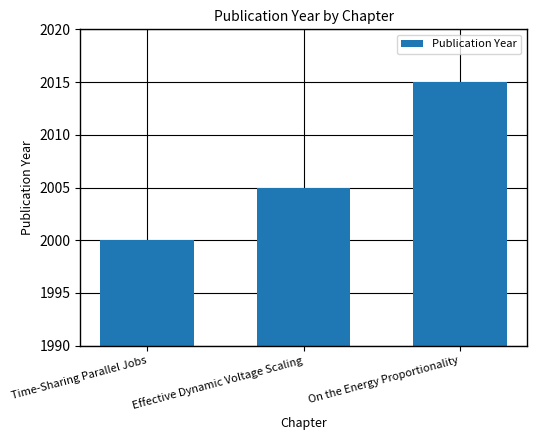

Reading left to right, list all the values displayed in this chart.

Time-Sharing Parallel Jobs=2000	Effective Dynamic Voltage Scaling=2005	On the Energy Proportionality=2015